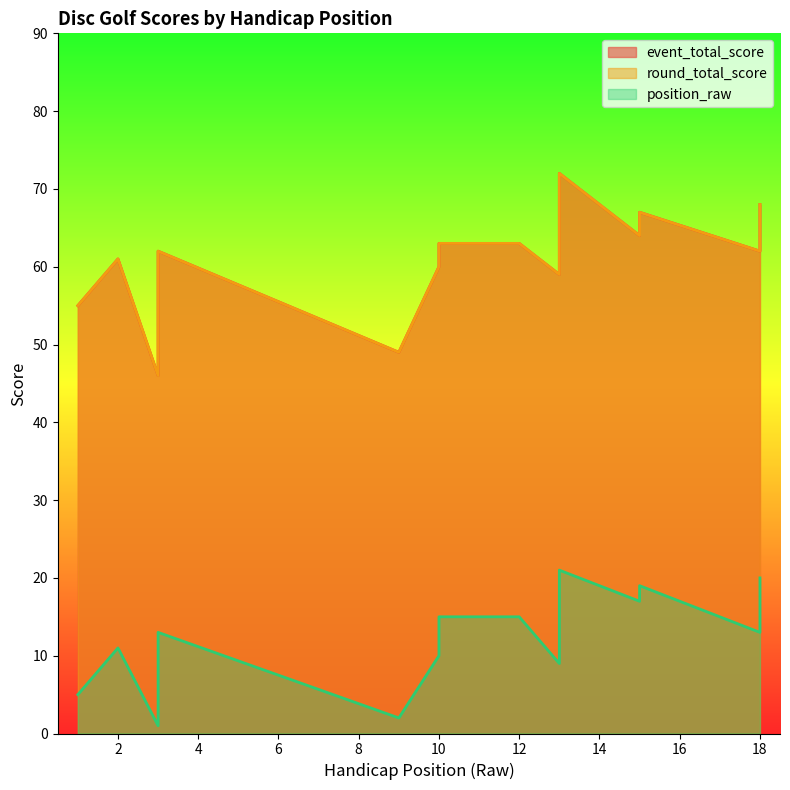

True or false: round_total_score and position_raw cross at least once.

False